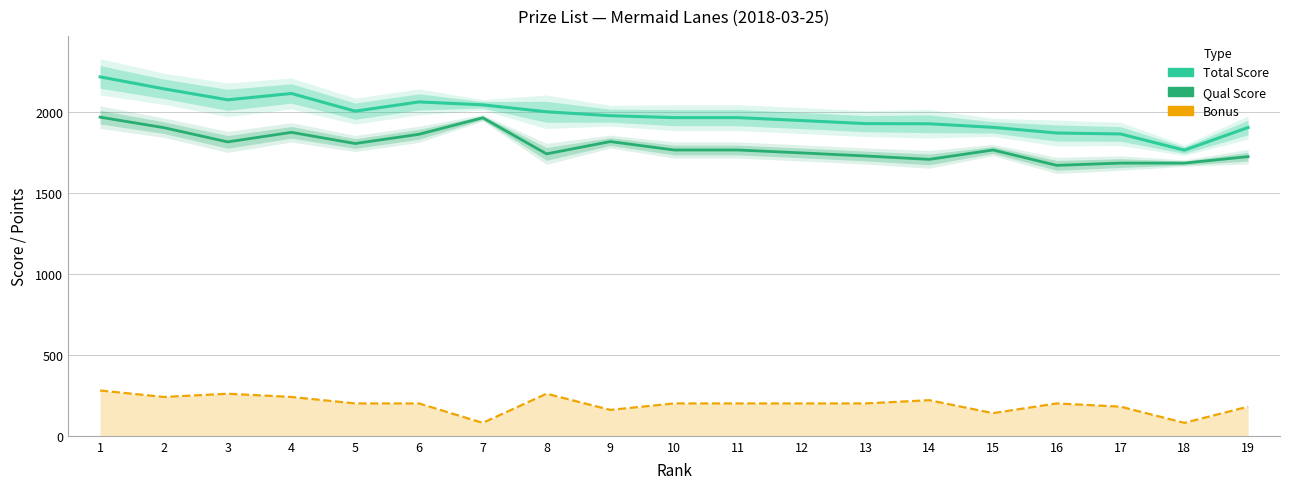

True or false: Qual Score has more than 2 interior local peaks.

True